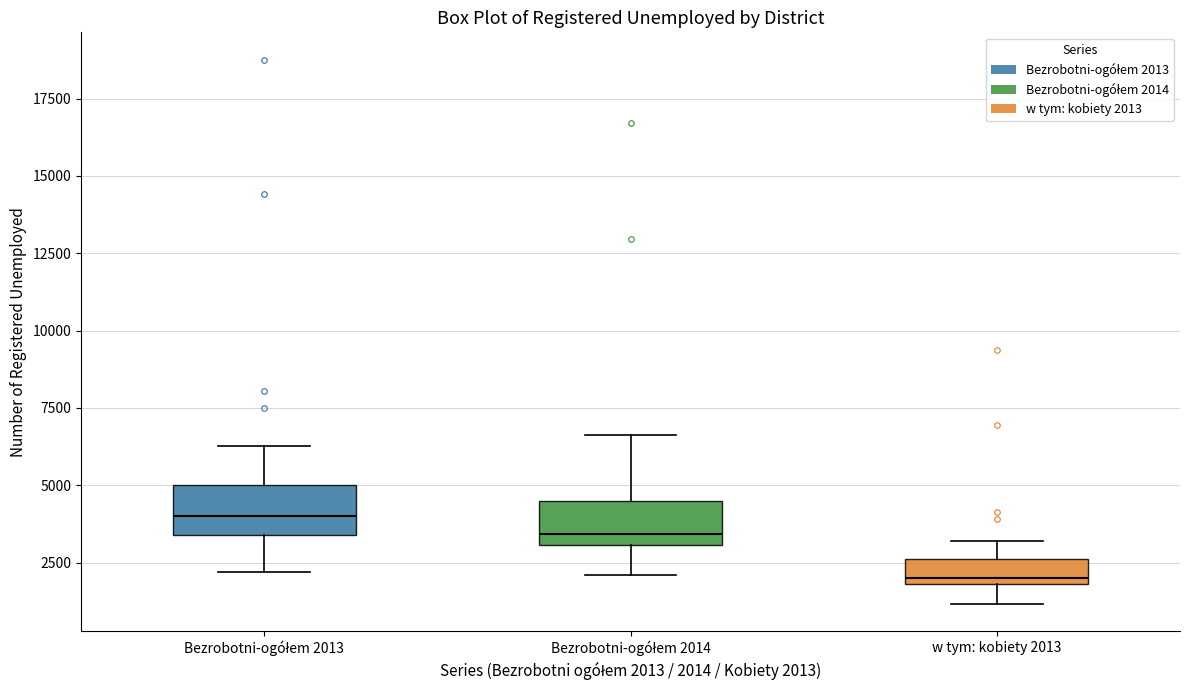

Reading left to right, transcribe this box plot: for each box, give where its median line is, the range the box spans, and where its two whiskers end, as read against the y-axis. The values are not printed on the chart, so give them approximately, as read against the axis.

Bezrobotni-ogółem 2013: median 4000, box 3500 to 5000, whiskers 2000 to 6500
Bezrobotni-ogółem 2014: median 3500, box 3000 to 4500, whiskers 2000 to 6500
w tym: kobiety 2013: median 2000 (just above the box's lower edge), box 2000 to 2500, whiskers 1000 to 3000